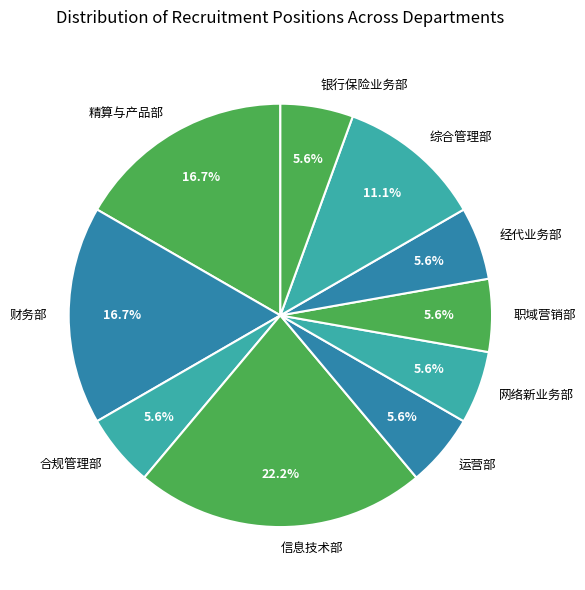

Is the sum of 精算与产品部 and 运营部 greater than half?

No